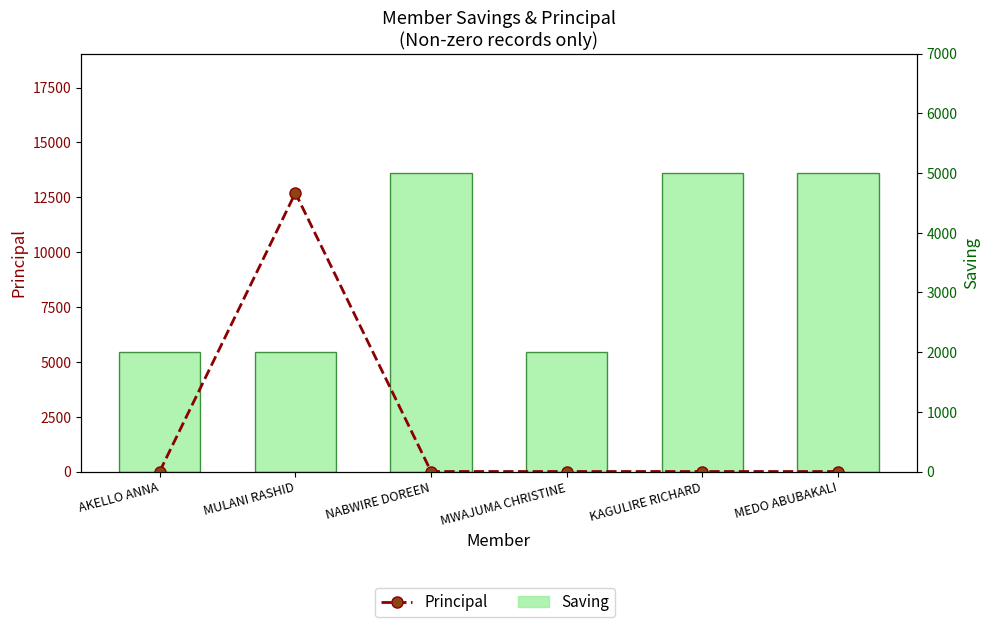

What are all the series names shown in the legend?

Principal, Saving